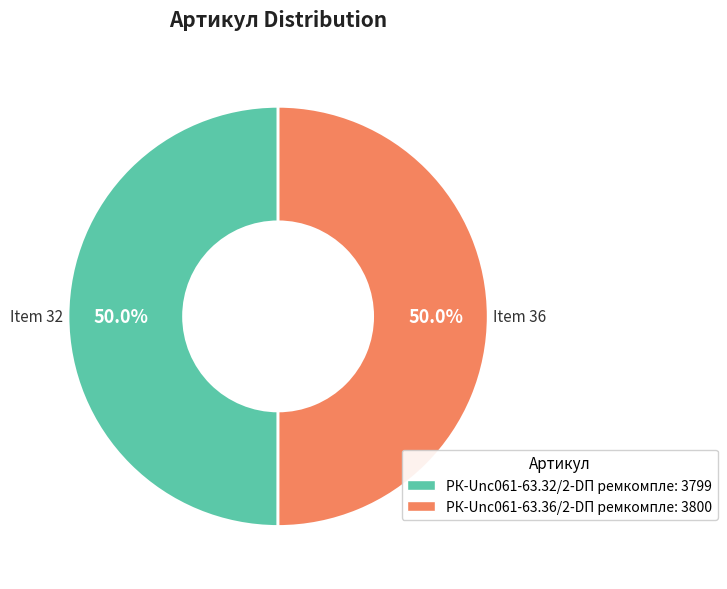

What is the total percentage of РК-Unc061-63.32/2-DП ремкомпле: 3799 and РК-Unc061-63.36/2-DП ремкомпле: 3800?

100.0%